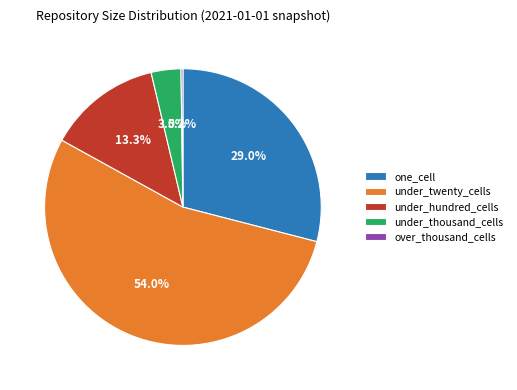

Which has a higher value, one_cell or under_thousand_cells?

one_cell